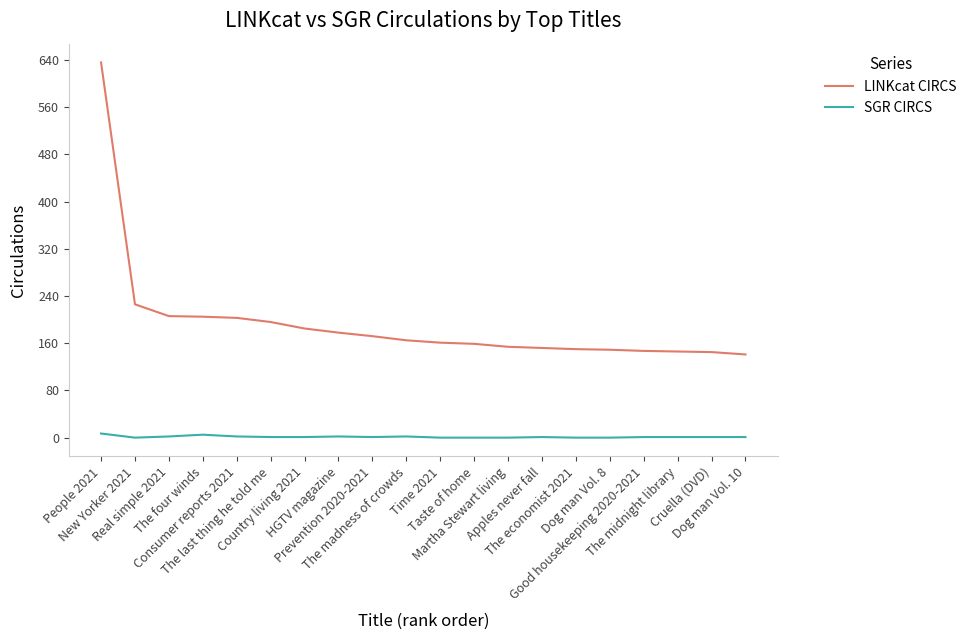

What is the highest value of the LINKcat CIRCS series?

636